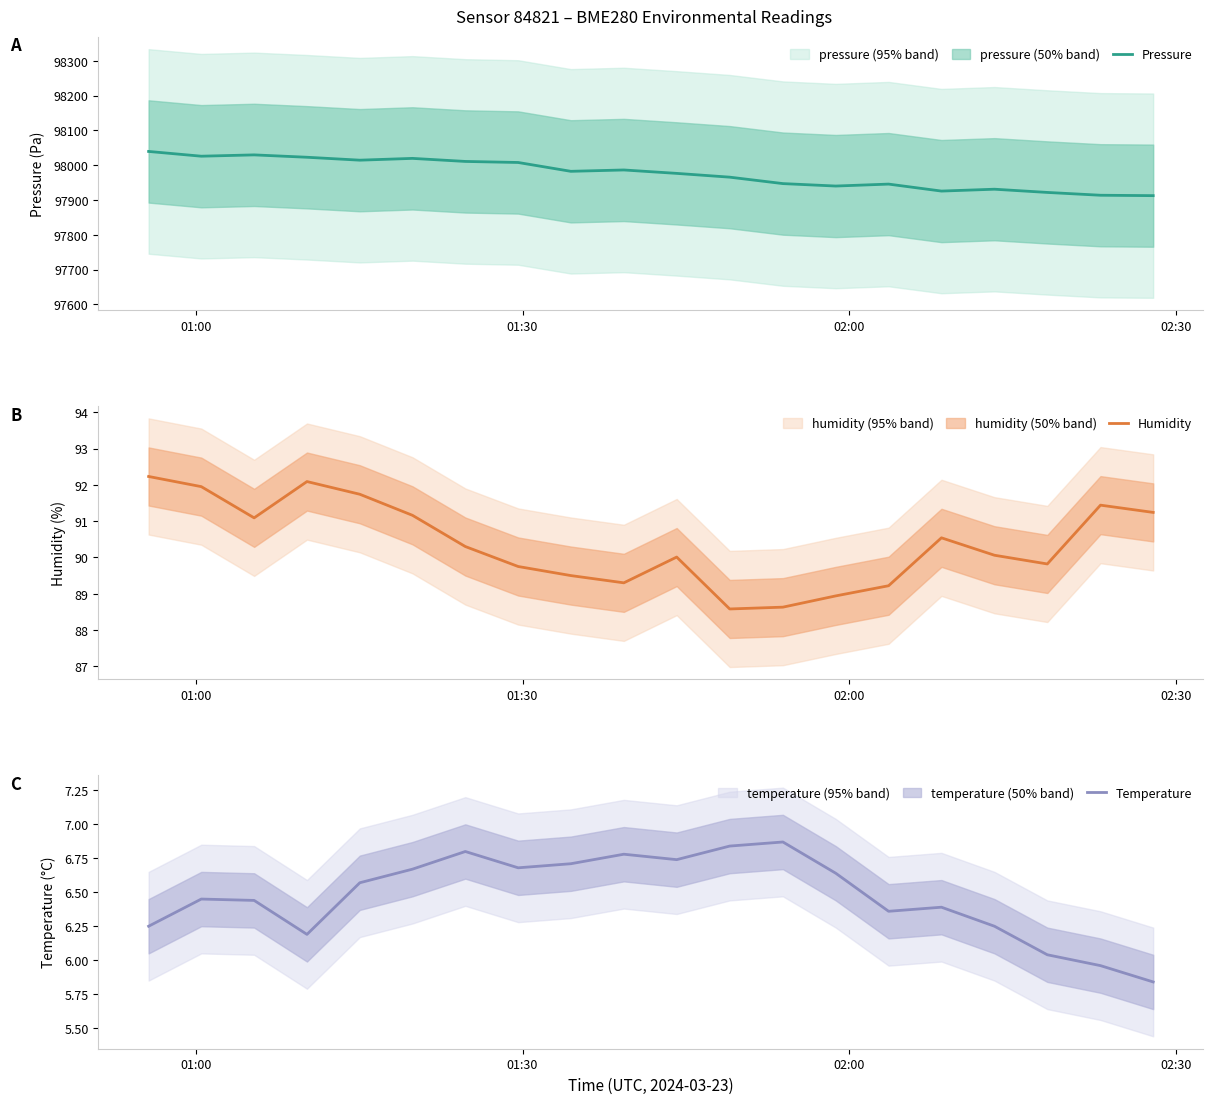

True or false: Humidity and Pressure intersect in this chart.

False